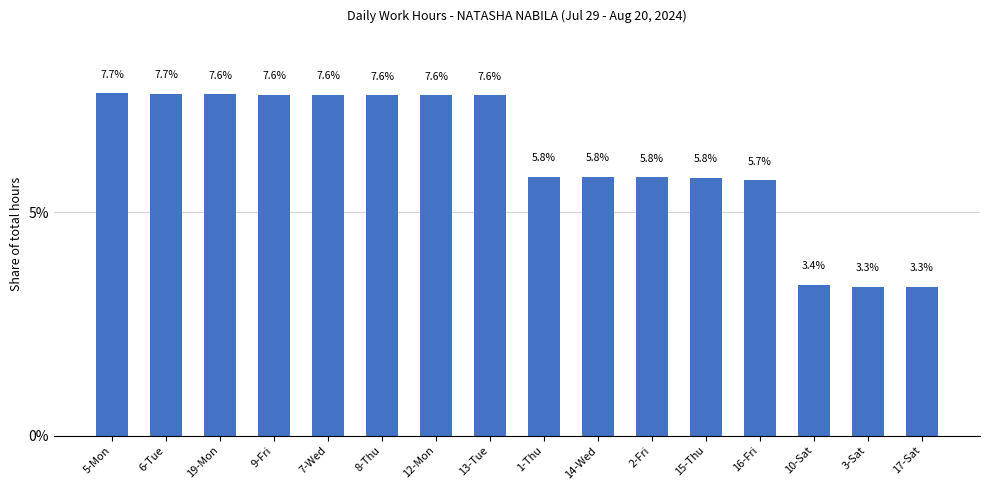

What is the smallest value displayed?

3.3